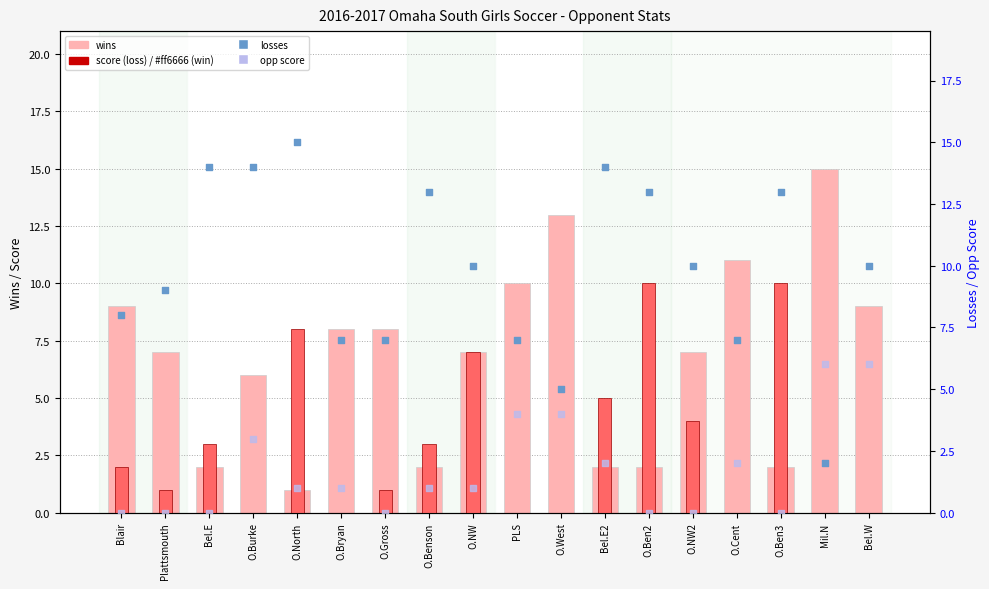

Is the value of losses at O.Gross greater than the value of score at O.Gross?

Yes